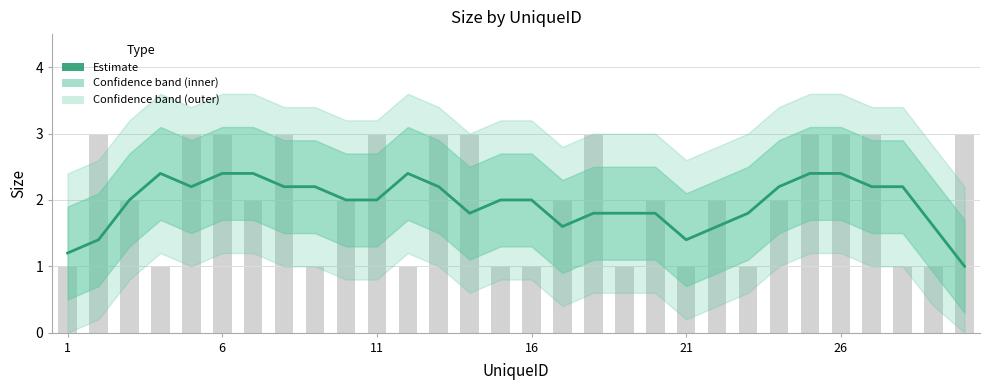

How many bars are there in total?

30